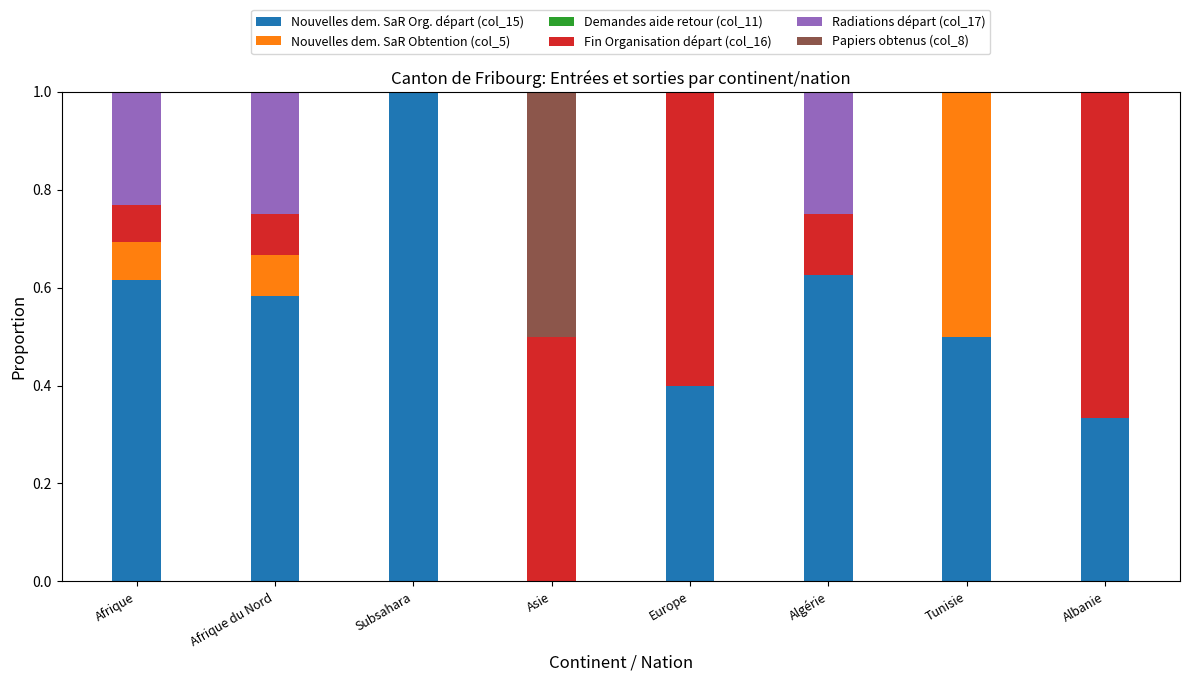

Does the chart contain stacked bars?

Yes